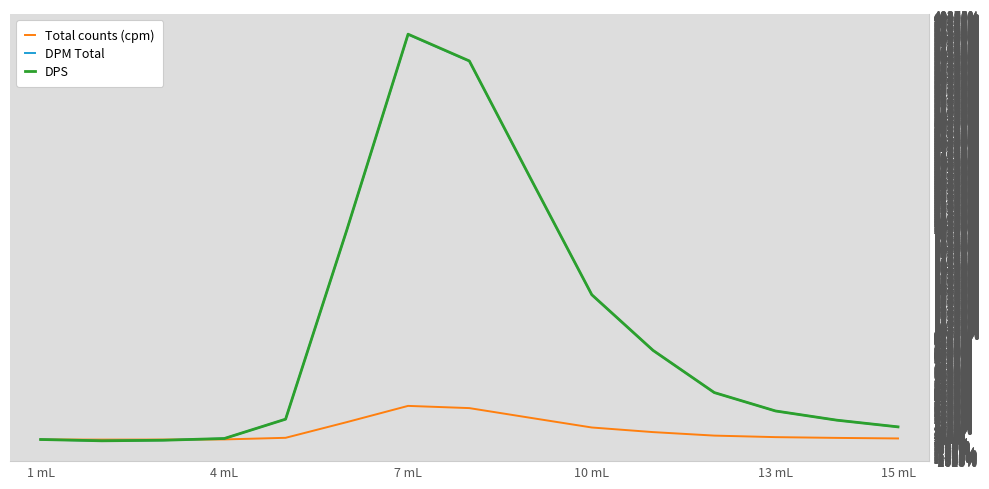

Does the chart display data point markers on the line(s)?

No